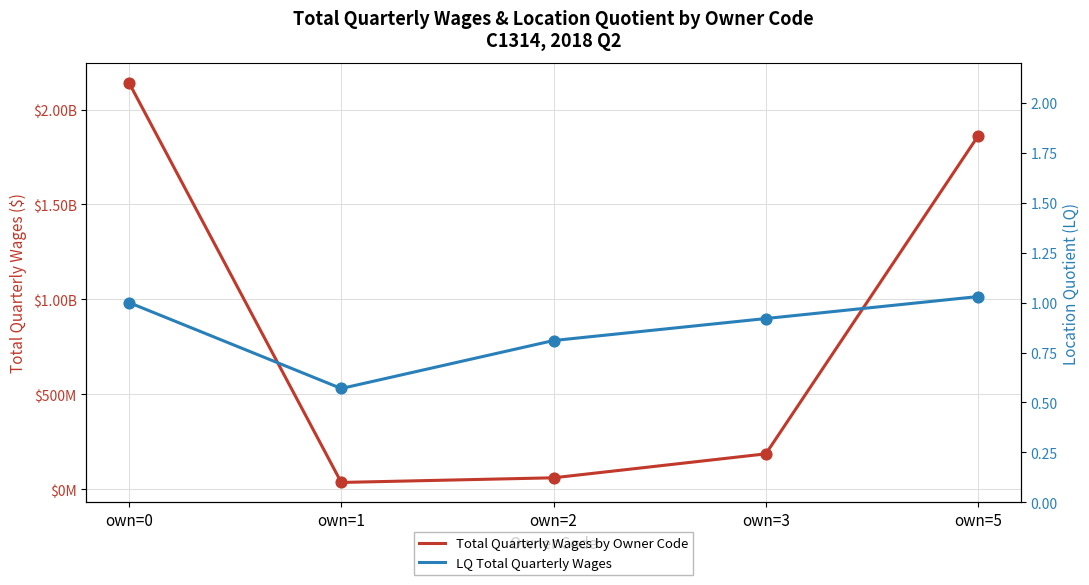

Which series has the widest spread of Y values?

Total Quarterly Wages by Owner Code